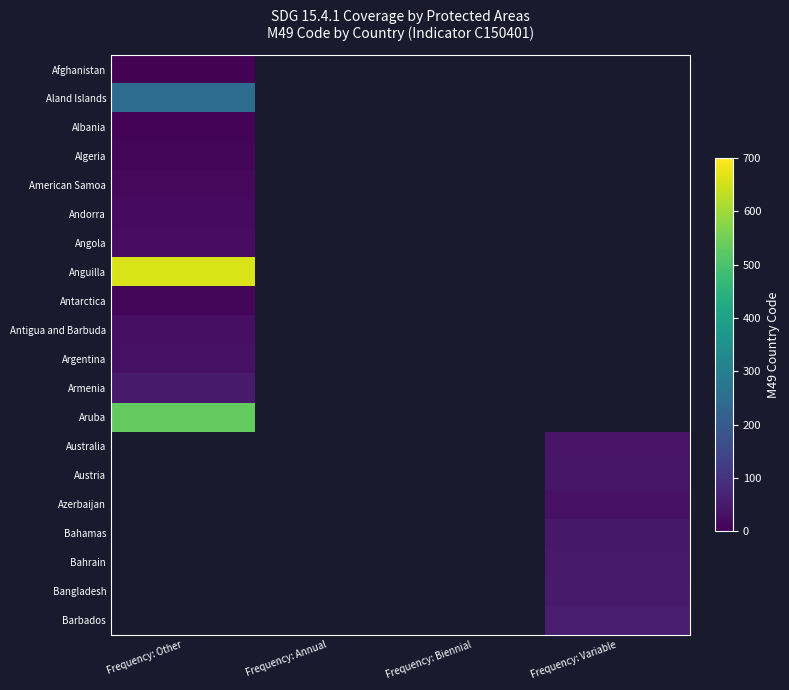

Between Frequency: Annual and Frequency: Other, which is larger?

Frequency: Other